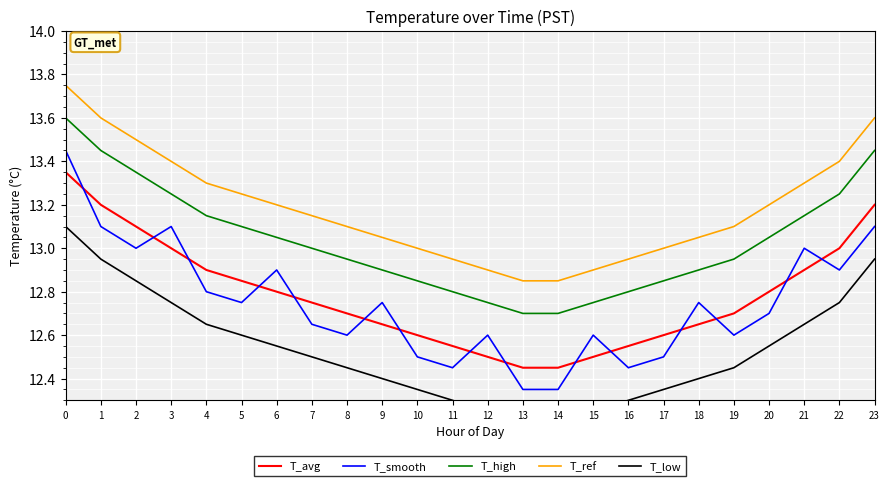

Which series has the largest total across all categories?

T_ref